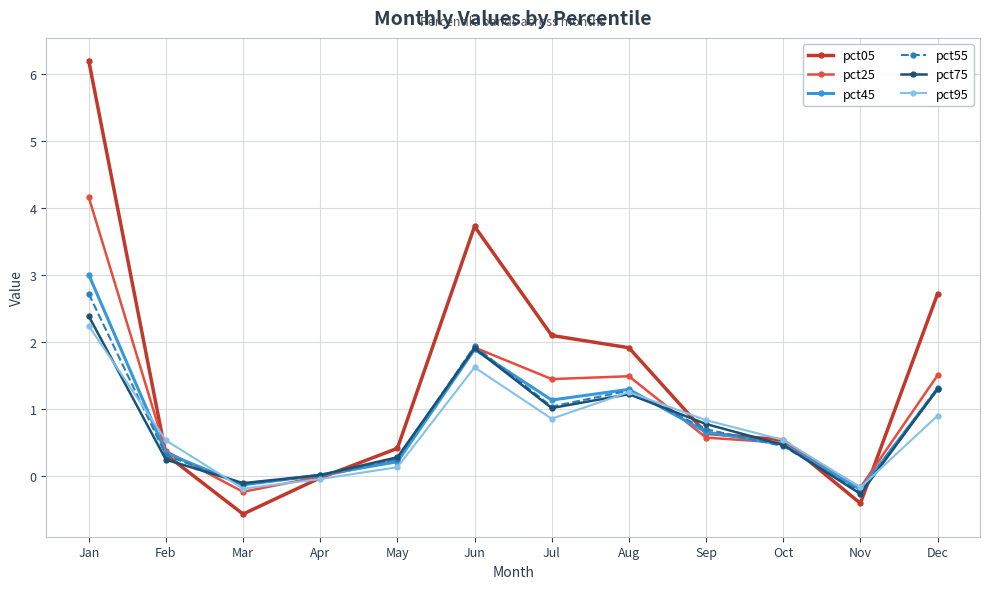

What is the sum of all pct95 values?

8.5